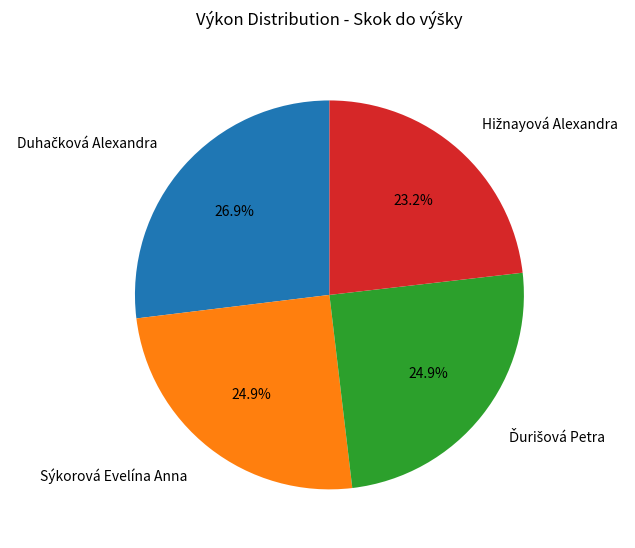

Count the number of slices in the pie.

4